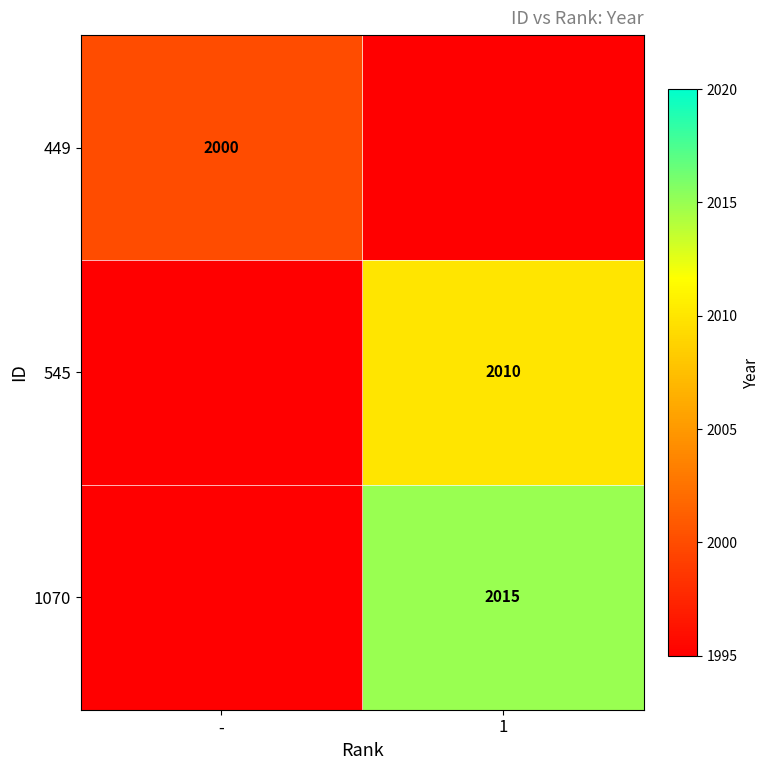

Is it true that 1070 equals 3128 at 1?

False